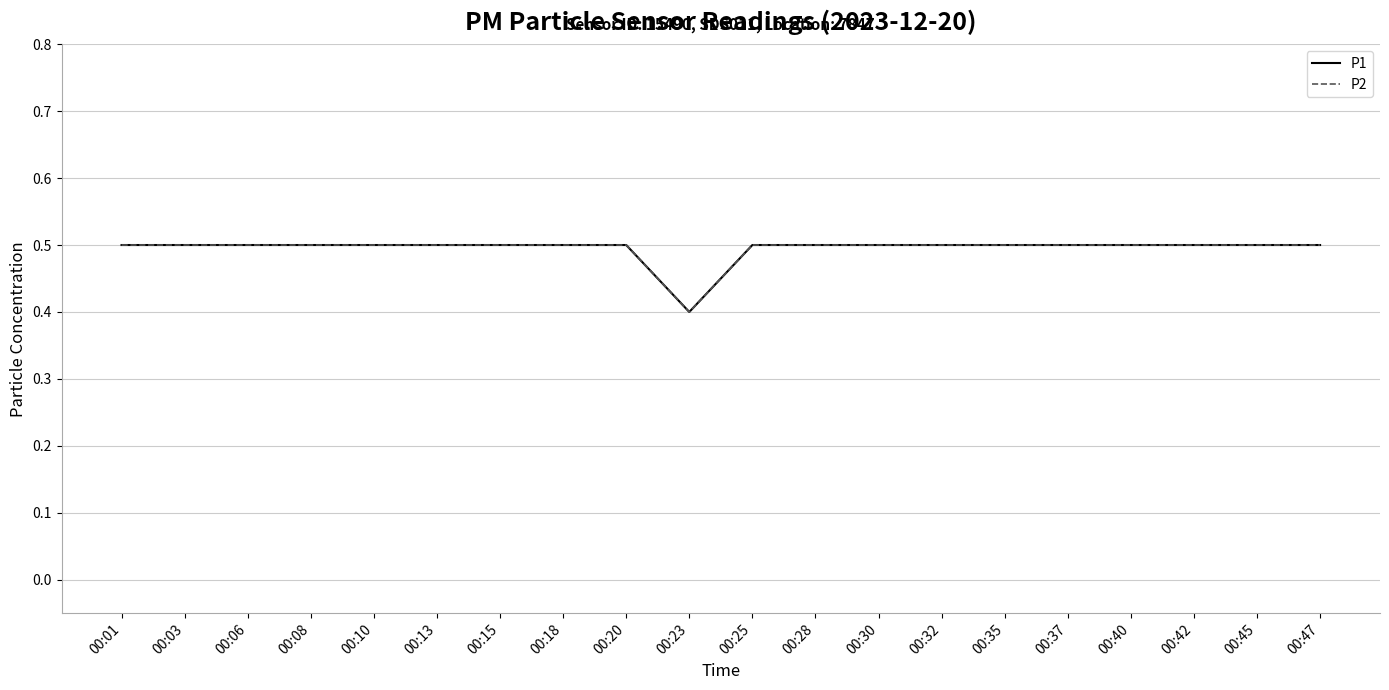

True or false: P2 and P1 intersect in this chart.

False